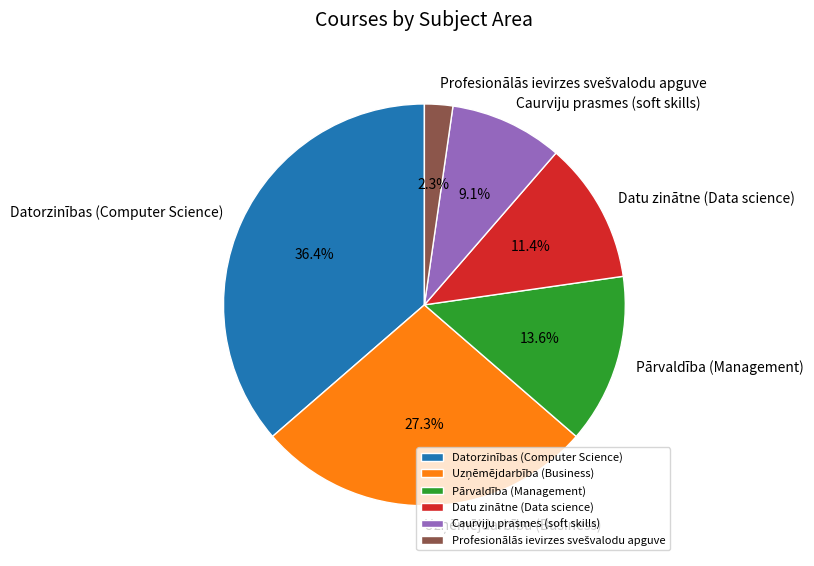

Is there any slice that represents more than half of the pie?

No